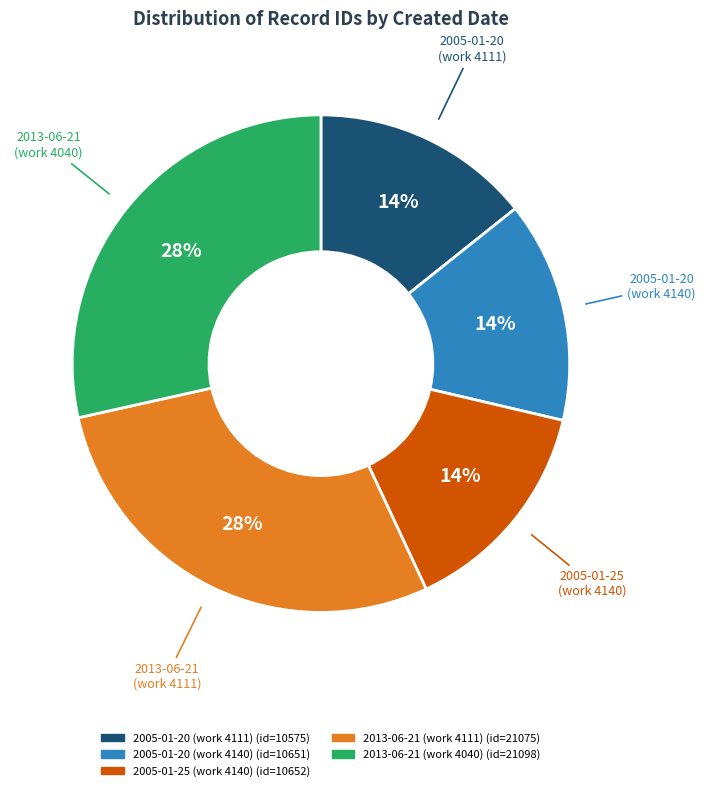

Does 2005-01-20 (work 4111) account for over 50% of the chart?

No